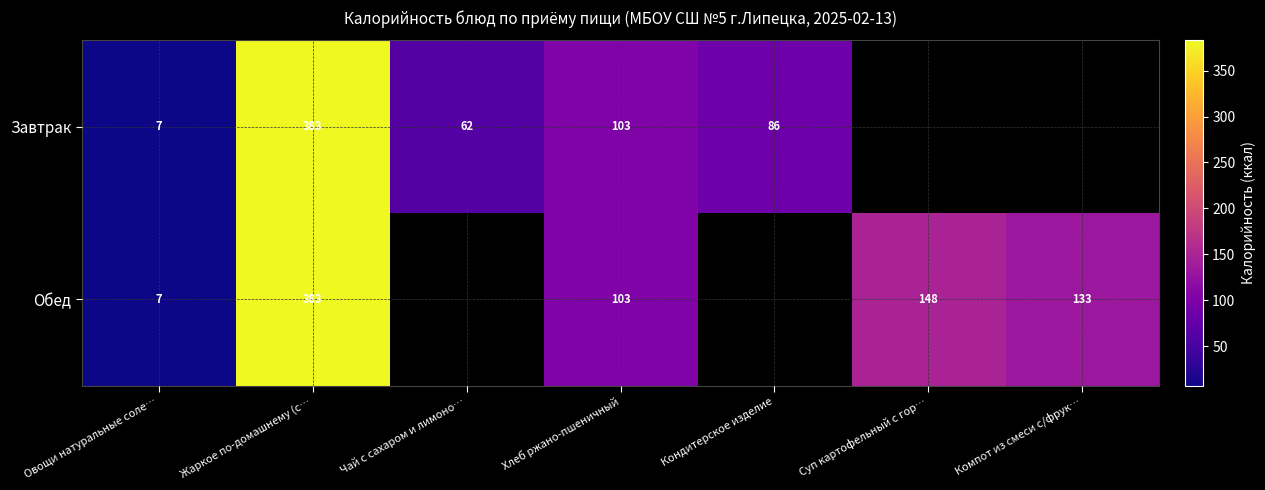

Count the number of categories in the chart.

7